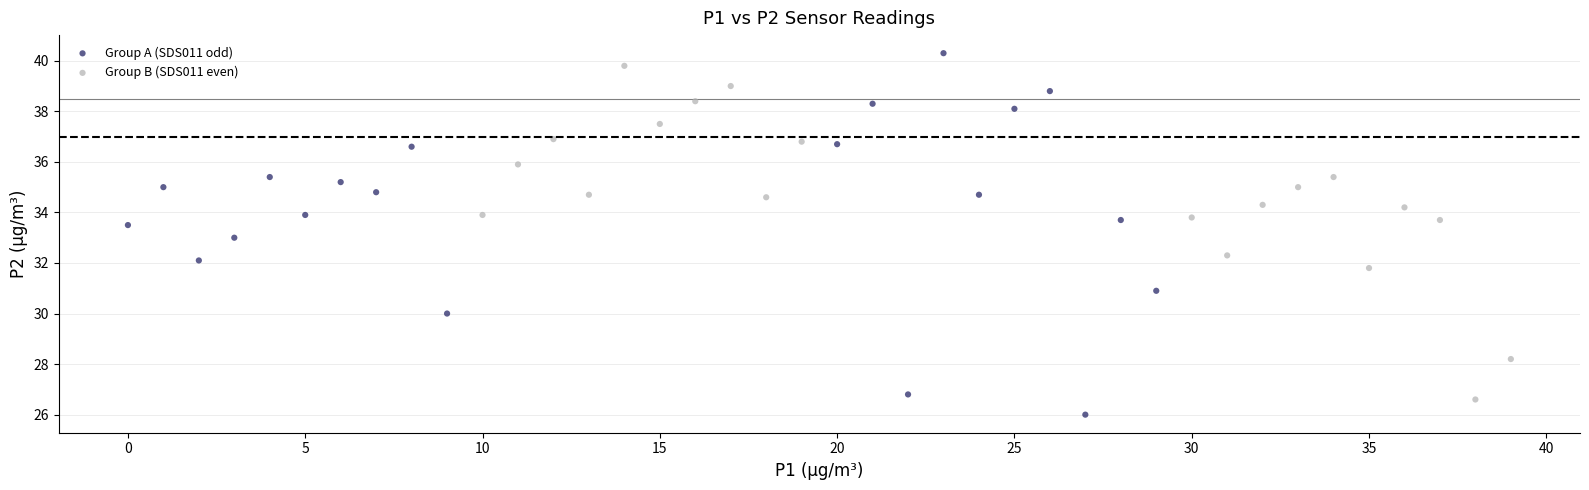

Which series has the largest Y range (max minus min)?

Group A (SDS011 odd)